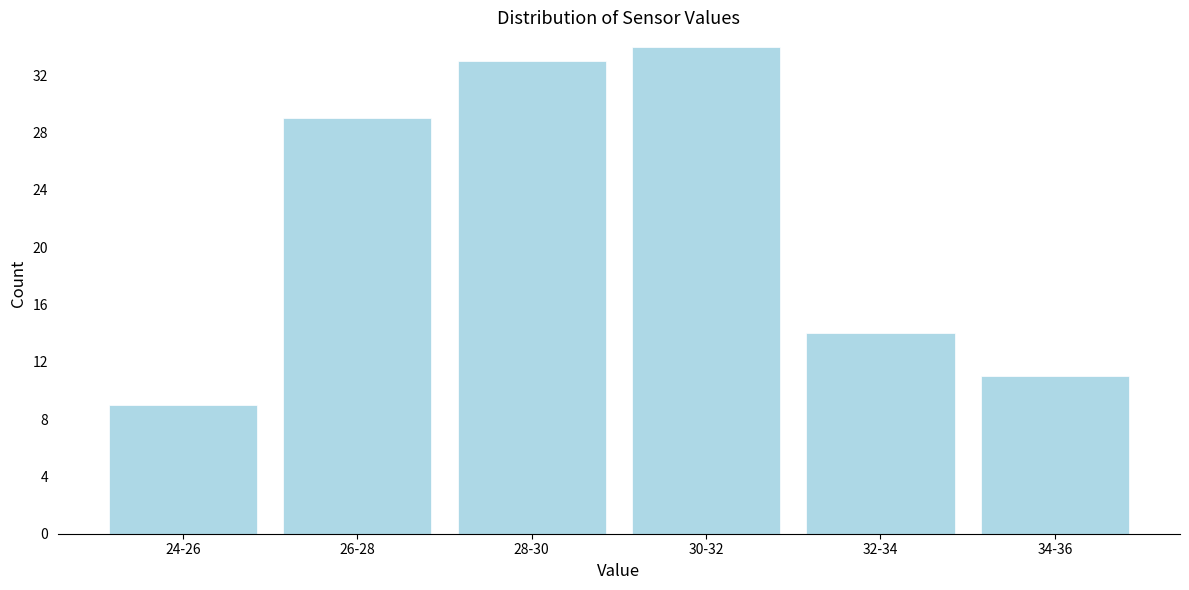

Reading right to left, transcribe all the data shown in this chart.

11	14	34	33	29	9